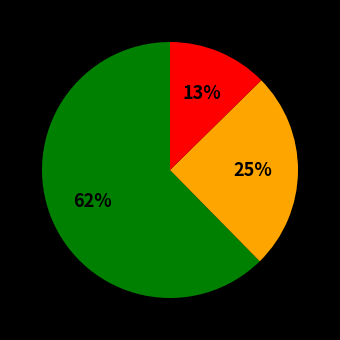

To the nearest percent, what is the average slice percentage?

33%